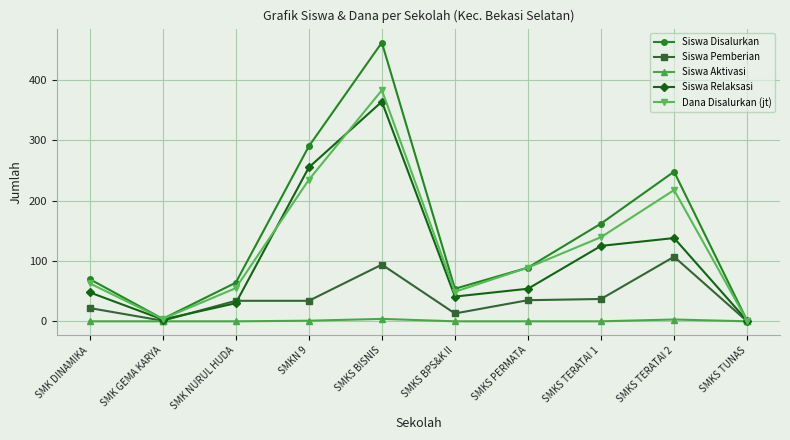

What is the label of the 2nd point from the left?

SMK GEMA KARYA